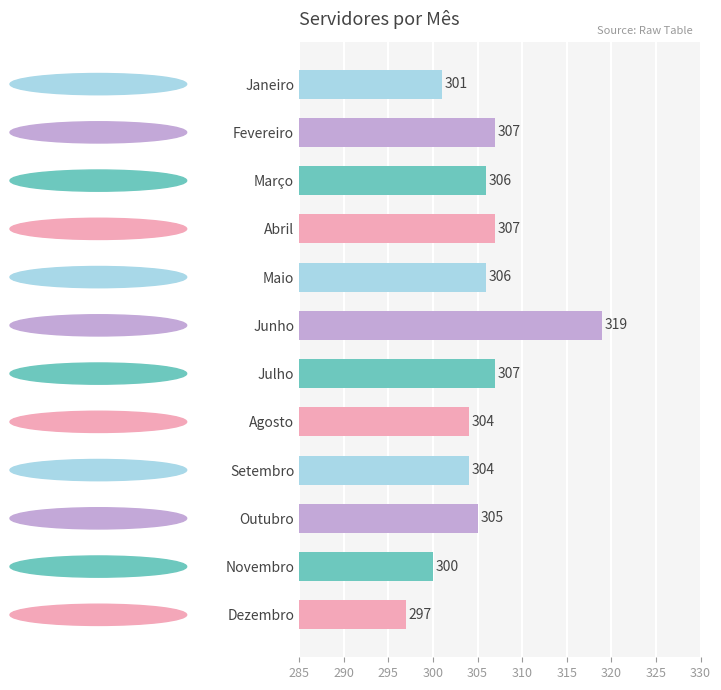

What value does the data have at Abril, to the nearest 10?

310